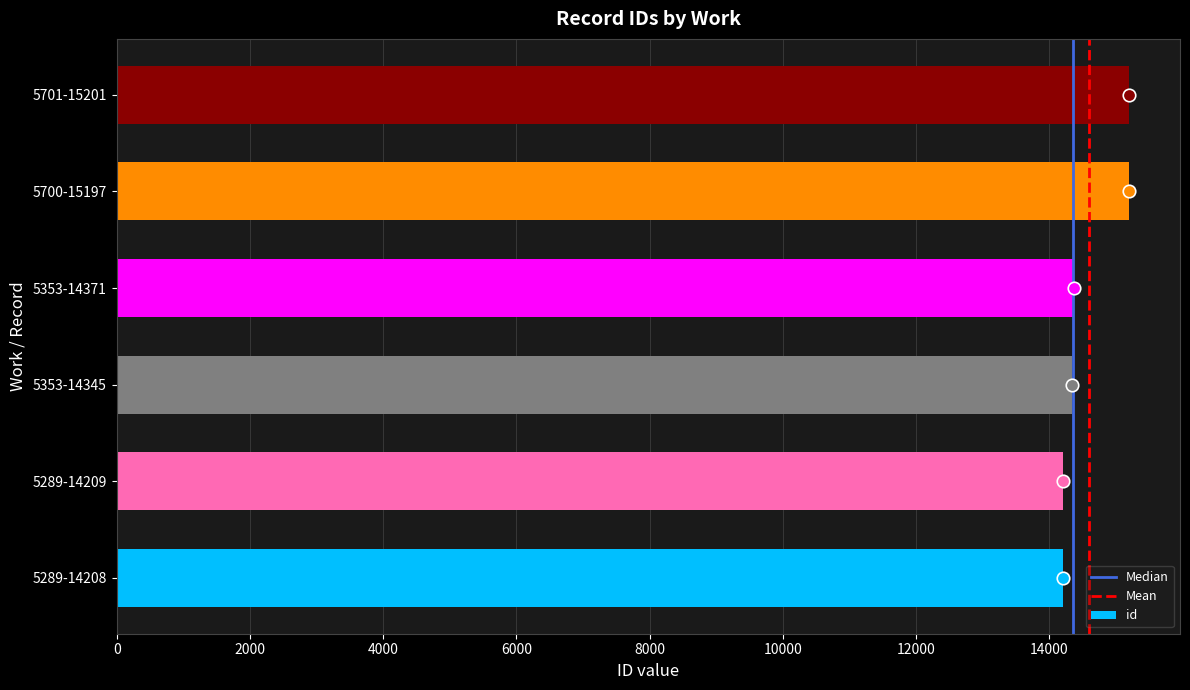

The value at 5353-14345 is 18670. True or false?

False